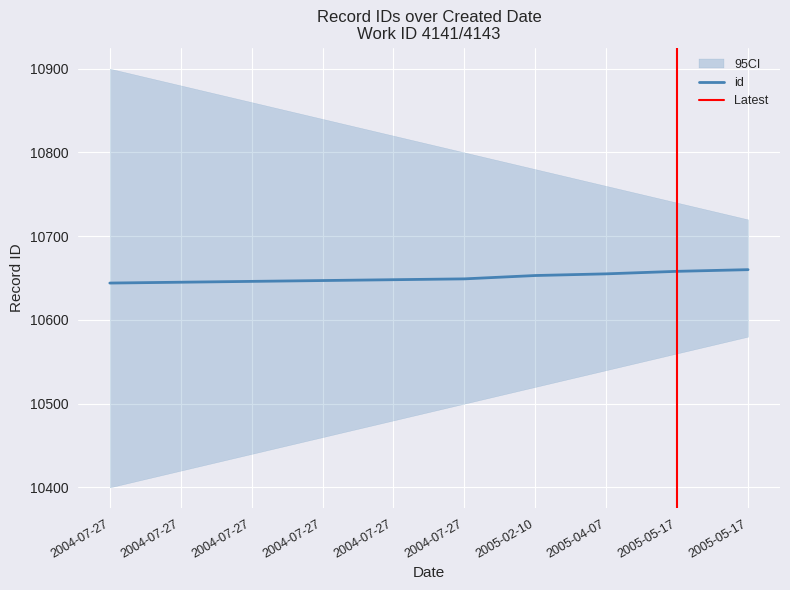

True or false: there are more than 1 points higher than both neighbors.

False